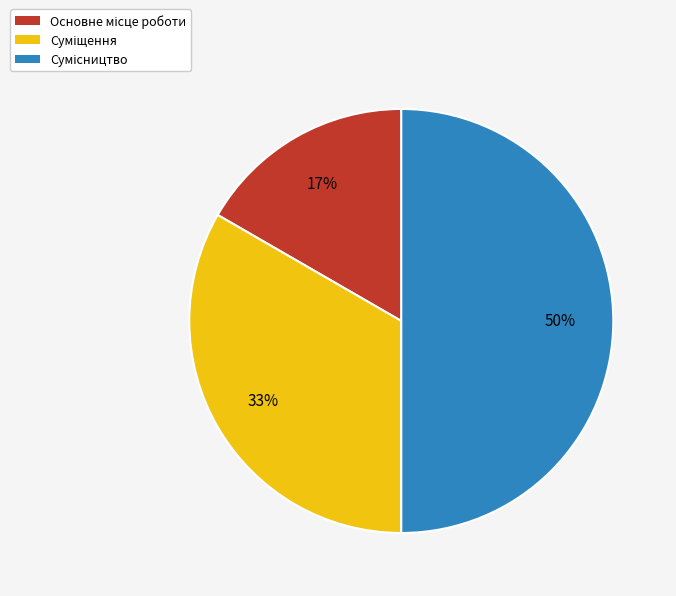

To the nearest percent, what is the difference between the largest and smallest slice percentages?

33%